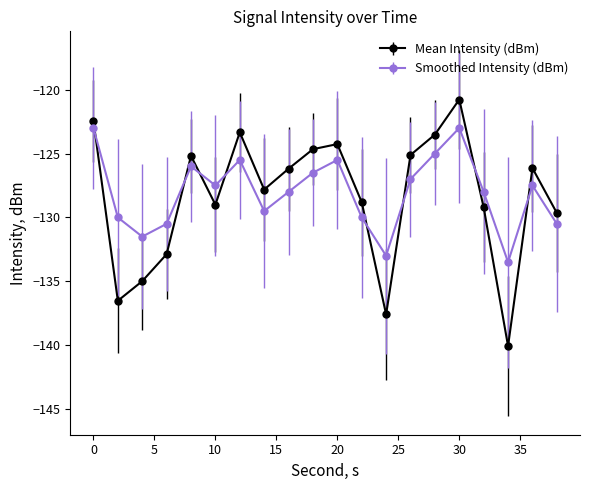

What is the maximum value shown in the chart?

-120.8